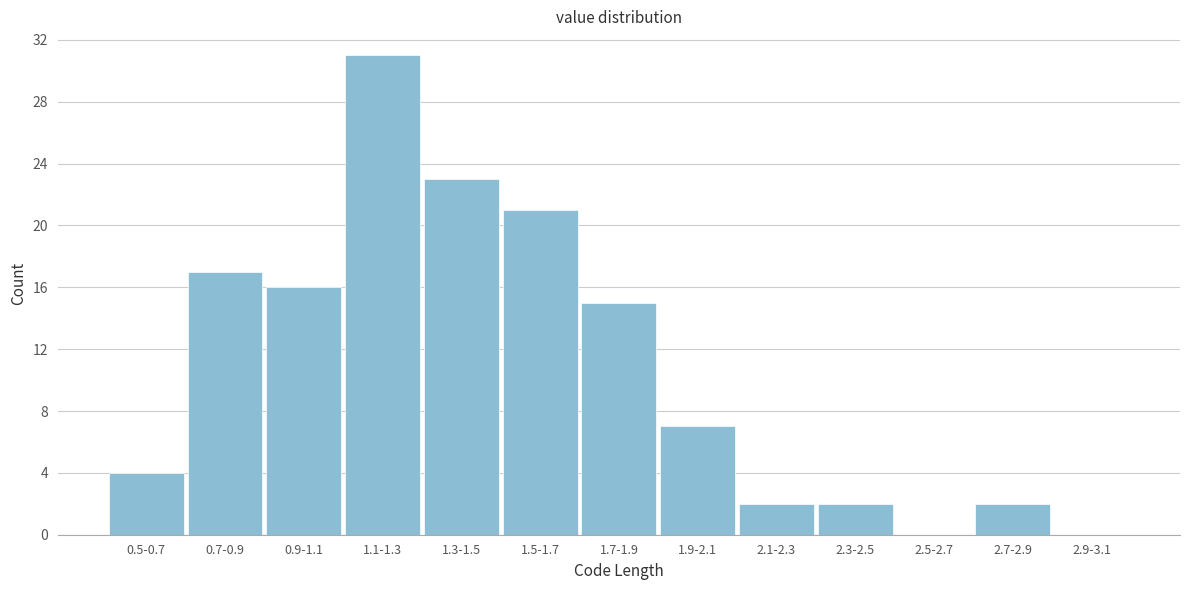

Reading right to left, what are all the values shown in this chart?

2.9-3.1=0	2.7-2.9=2	2.5-2.7=0	2.3-2.5=2	2.1-2.3=2	1.9-2.1=7	1.7-1.9=15	1.5-1.7=21	1.3-1.5=23	1.1-1.3=31	0.9-1.1=16	0.7-0.9=17	0.5-0.7=4